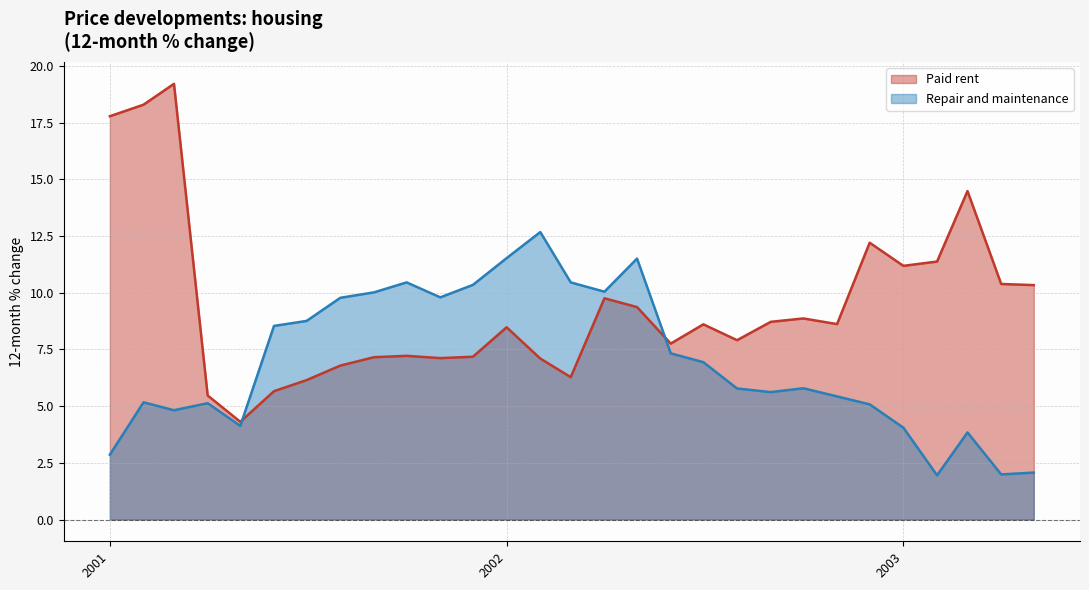

Which series has the largest total across all categories?

Paid rent